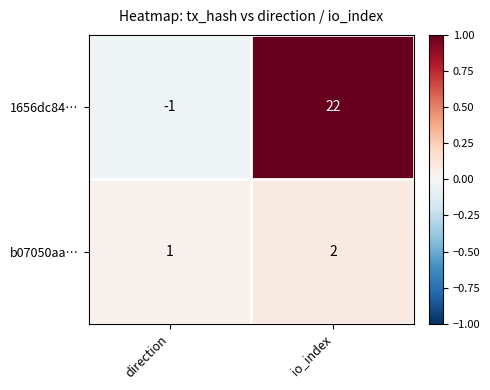

How many values in the 1656dc84… series are below 22?

1